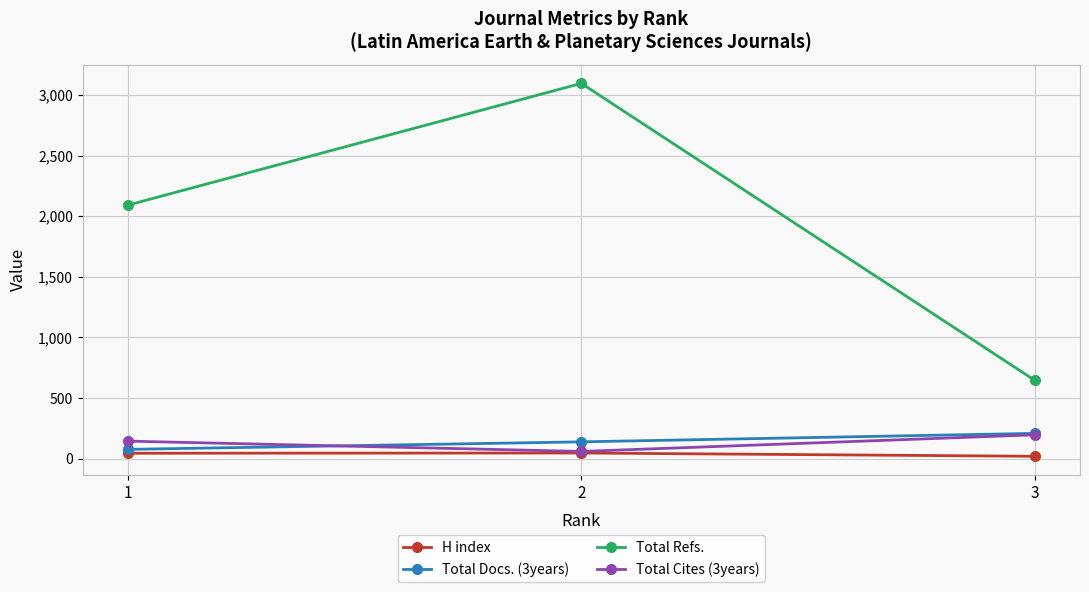

Which series changed the most between 1 and 3?

Total Refs.